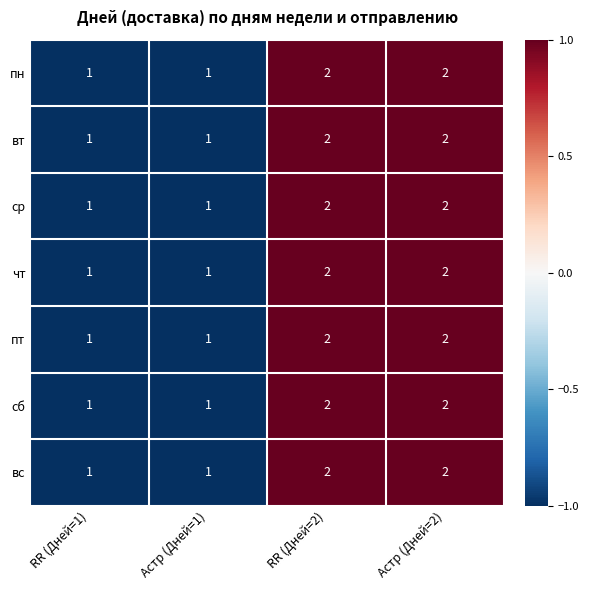

What is the total value across all series at RR (Дней=2)?

14